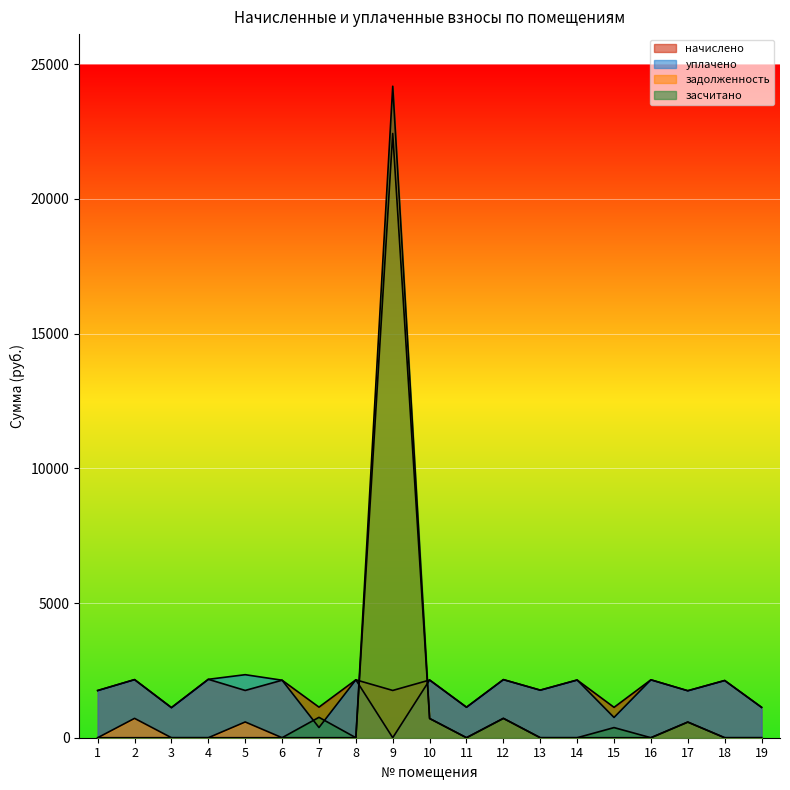

Reading left to right, extract all data points from this chart.

начислено: 1751.3	2156.9	1117.2	2167.9	1755.0	2134.8	1135.6	2149.5	1755.0	2142.2	1131.9	2156.9	1766.1	2142.2	1128.2	2149.5	1744.0	2123.7	1128.2
уплачено: 1751.3	2156.9	1117.2	2167.9	2340.0	2134.8	378.5	2149.5	0.0	2142.2	1131.9	2156.9	1766.1	2142.2	752.1	2149.5	1744.0	2123.7	1128.2
задолженность: 0.0	719.0	0.0	0.0	585.0	0.0	0.0	0.0	22430.0	714.0	0.0	719.0	0.0	0.0	0.0	0.0	581.3	0.0	0.0
засчитано: 0.0	0.0	0.0	0.0	0.0	0.0	757.1	0.0	24185.0	714.0	0.0	719.0	0.0	0.0	376.1	0.0	581.3	0.0	0.0